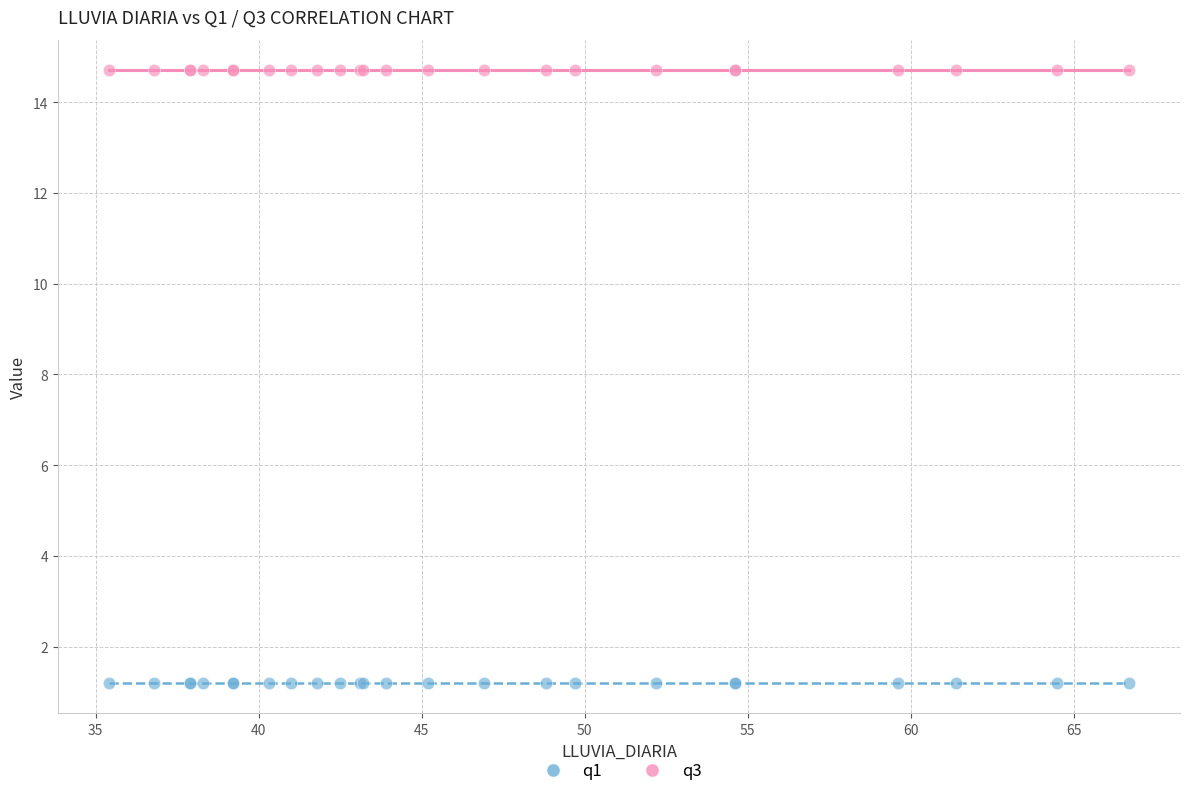

Which series contains the lowest Y value?

q1